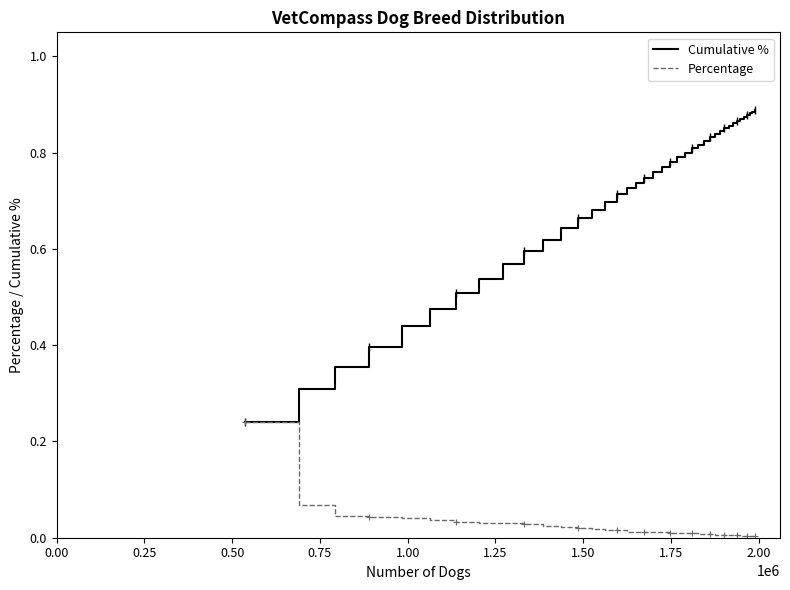

Which series has the widest spread of values?

Cumulative %